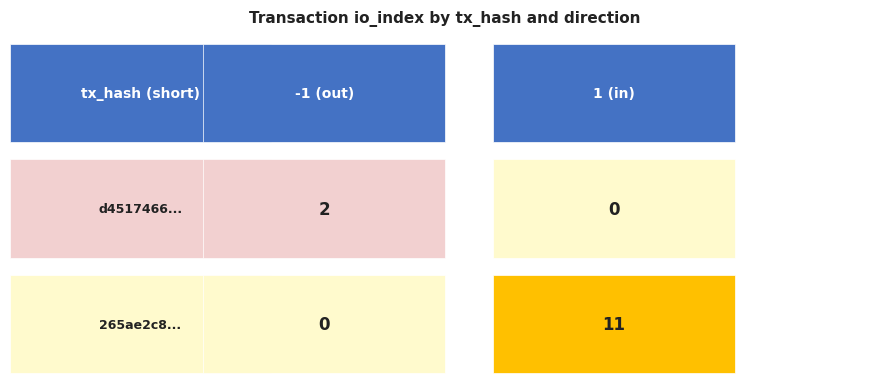

The value of 265ae2c84db754c00cace5bfbb9aee040e3bb72 at io_index is 15. True or false?

False